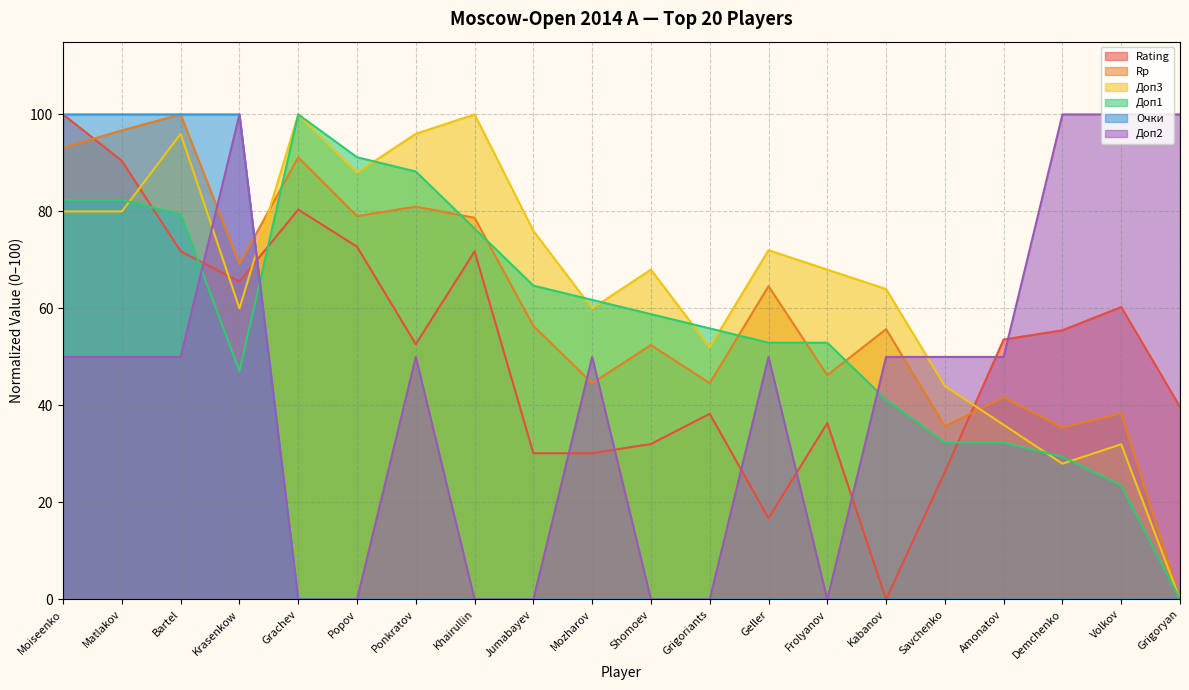

Which has a higher value, Khairullin or Grachev?

Grachev